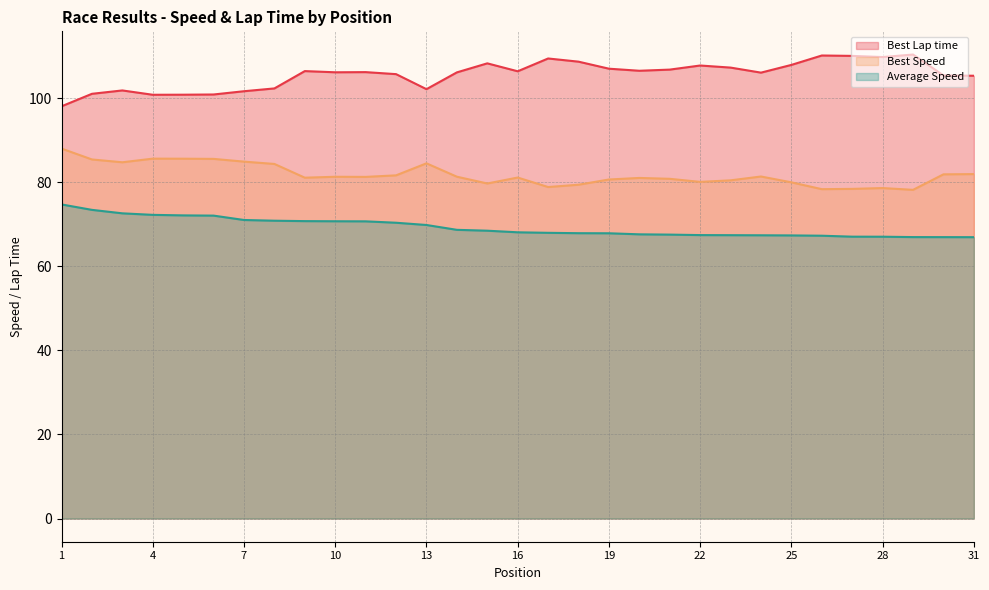

List the labels in order of Average Speed value, largest first.

1, 2, 3, 4, 5, 6, 7, 8, 9, 10, 11, 12, 13, 14, 15, 16, 17, 18, 19, 20, 21, 22, 23, 24, 25, 26, 27, 28, 29, 30, 31